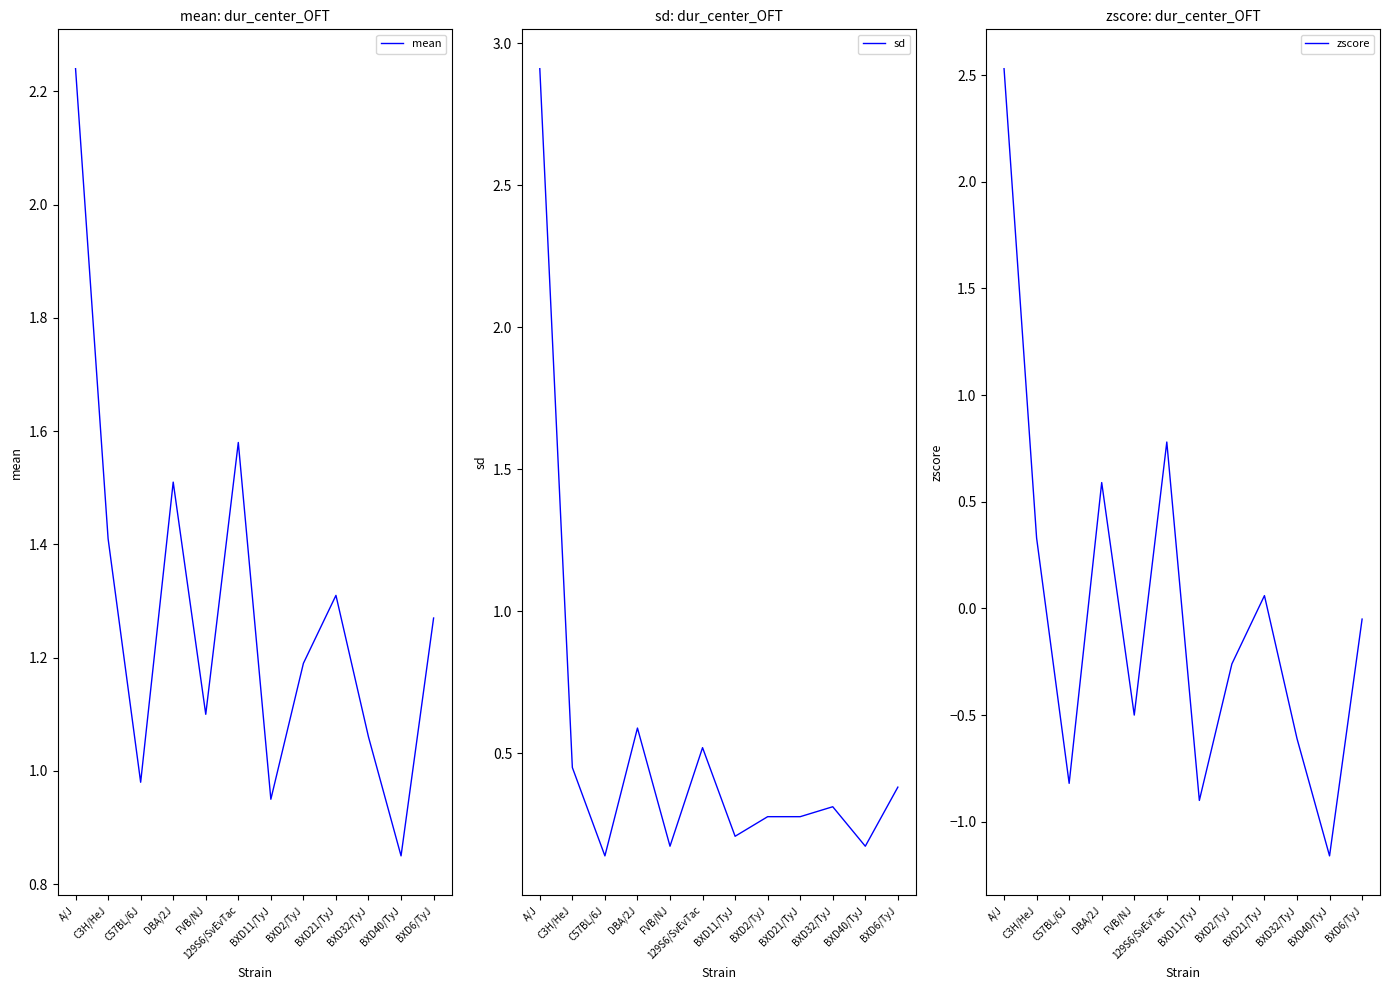

What is the spread (max minus min) of values at BXD21/TyJ?

1.2